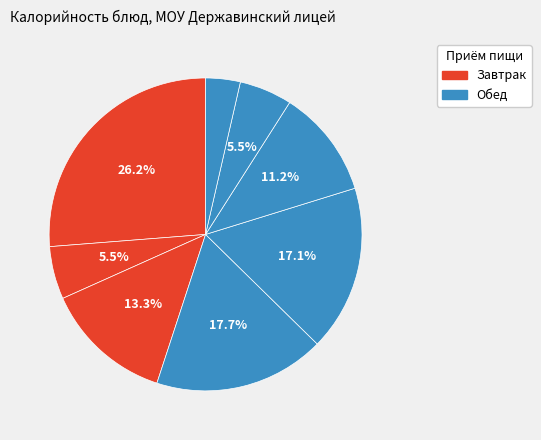

How many slices are in this pie chart?

8